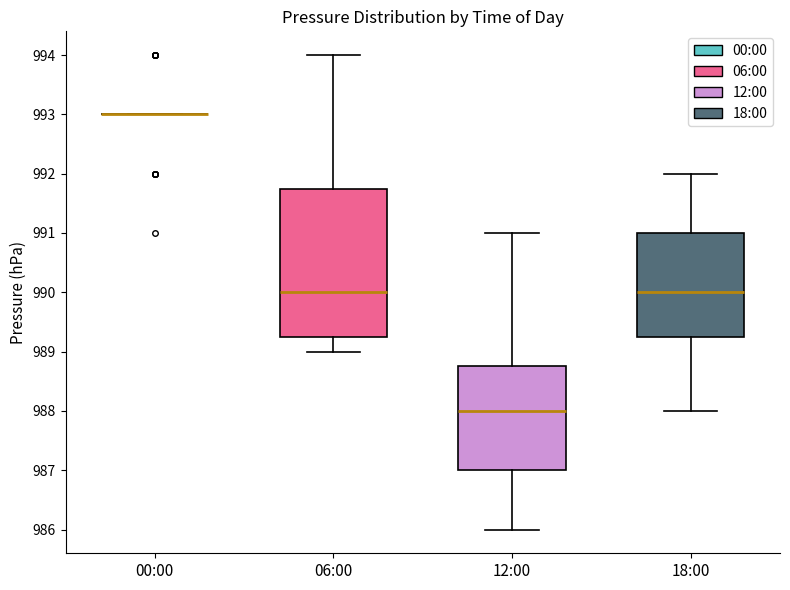

Reading left to right, read every box against the y-axis: the position of its median line, the range the box covers, and the ends of its whiskers. The values are not printed on the chart, so give them approximately, as read against the axis.

00:00: box collapsed to a line at 993.0, whiskers 993.0 to 993.0
06:00: median 990.0, box 989.3 to 991.8, whiskers 989.0 to 994.0
12:00: median 988.0, box 987.0 to 988.8, whiskers 986.0 to 991.0
18:00: median 990.0, box 989.3 to 991.0, whiskers 988.0 to 992.0